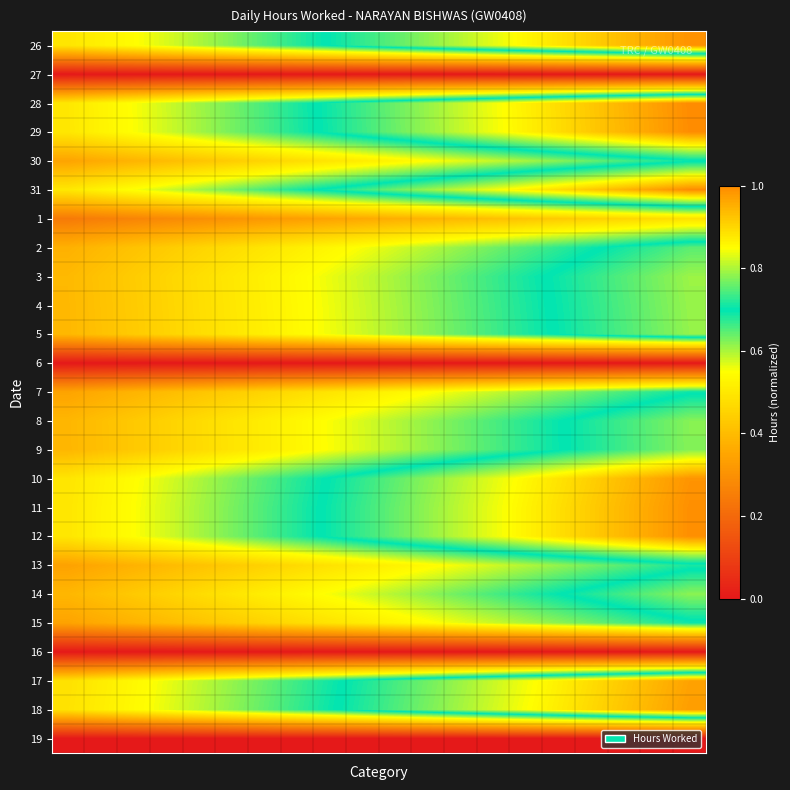

Reading left to right, extract all data points from this chart.

26: 0.5	0.5	0.5	0.6	0.6	0.6	0.7	0.7	0.7	0.7	0.8	0.8	0.8	0.8	0.9	0.9	0.9	0.9	1.0	1.0
27: 0.0	0.0	0.0	0.0	0.0	0.0	0.0	0.0	0.0	0.0	0.0	0.0	0.0	0.0	0.0	0.0	0.0	0.0	0.0	0.0
28: 0.5	0.5	0.6	0.6	0.6	0.6	0.7	0.7	0.7	0.7	0.8	0.8	0.8	0.8	0.9	0.9	0.9	0.9	1.0	1.0
29: 0.5	0.5	0.6	0.6	0.6	0.6	0.7	0.7	0.7	0.7	0.8	0.8	0.8	0.8	0.9	0.9	0.9	0.9	1.0	1.0
30: 0.3	0.4	0.4	0.4	0.4	0.4	0.5	0.5	0.5	0.5	0.5	0.5	0.6	0.6	0.6	0.6	0.6	0.7	0.7	0.7
31: 0.5	0.5	0.6	0.6	0.6	0.6	0.7	0.7	0.7	0.7	0.8	0.8	0.8	0.8	0.9	0.9	0.9	0.9	1.0	1.0
1: 0.2	0.3	0.3	0.3	0.3	0.3	0.3	0.3	0.3	0.4	0.4	0.4	0.4	0.4	0.4	0.4	0.4	0.5	0.5	0.5
2: 0.4	0.4	0.4	0.4	0.5	0.5	0.5	0.5	0.5	0.6	0.6	0.6	0.6	0.6	0.7	0.7	0.7	0.7	0.7	0.8
3: 0.4	0.4	0.4	0.5	0.5	0.5	0.5	0.5	0.6	0.6	0.6	0.6	0.6	0.7	0.7	0.7	0.7	0.7	0.8	0.8
4: 0.4	0.4	0.4	0.5	0.5	0.5	0.5	0.5	0.6	0.6	0.6	0.6	0.6	0.7	0.7	0.7	0.7	0.7	0.8	0.8
5: 0.4	0.4	0.4	0.5	0.5	0.5	0.5	0.5	0.6	0.6	0.6	0.6	0.6	0.7	0.7	0.7	0.7	0.7	0.8	0.8
6: 0.0	0.0	0.0	0.0	0.0	0.0	0.0	0.0	0.0	0.0	0.0	0.0	0.0	0.0	0.0	0.0	0.0	0.0	0.0	0.0
7: 0.3	0.4	0.4	0.4	0.4	0.4	0.5	0.5	0.5	0.5	0.5	0.5	0.6	0.6	0.6	0.6	0.6	0.7	0.7	0.7
8: 0.4	0.4	0.4	0.5	0.5	0.5	0.5	0.5	0.6	0.6	0.6	0.6	0.6	0.7	0.7	0.7	0.7	0.7	0.8	0.8
9: 0.4	0.4	0.4	0.4	0.5	0.5	0.5	0.5	0.6	0.6	0.6	0.6	0.6	0.7	0.7	0.7	0.7	0.7	0.8	0.8
10: 0.5	0.5	0.5	0.6	0.6	0.6	0.6	0.7	0.7	0.7	0.8	0.8	0.8	0.8	0.9	0.9	0.9	0.9	1.0	1.0
11: 0.5	0.5	0.5	0.6	0.6	0.6	0.7	0.7	0.7	0.7	0.8	0.8	0.8	0.8	0.9	0.9	0.9	0.9	1.0	1.0
12: 0.5	0.5	0.5	0.6	0.6	0.6	0.7	0.7	0.7	0.7	0.8	0.8	0.8	0.8	0.9	0.9	0.9	0.9	1.0	1.0
13: 0.3	0.4	0.4	0.4	0.4	0.4	0.5	0.5	0.5	0.5	0.5	0.5	0.6	0.6	0.6	0.6	0.6	0.6	0.7	0.7
14: 0.4	0.4	0.4	0.5	0.5	0.5	0.5	0.5	0.6	0.6	0.6	0.6	0.6	0.7	0.7	0.7	0.7	0.7	0.8	0.8
15: 0.3	0.4	0.4	0.4	0.4	0.4	0.5	0.5	0.5	0.5	0.5	0.5	0.6	0.6	0.6	0.6	0.6	0.7	0.7	0.7
16: 0.0	0.0	0.0	0.0	0.0	0.0	0.0	0.0	0.0	0.0	0.0	0.0	0.0	0.0	0.0	0.0	0.0	0.0	0.0	0.0
17: 0.5	0.5	0.5	0.6	0.6	0.6	0.6	0.7	0.7	0.7	0.7	0.8	0.8	0.8	0.8	0.9	0.9	0.9	0.9	1.0
18: 0.5	0.5	0.5	0.6	0.6	0.6	0.6	0.7	0.7	0.7	0.7	0.8	0.8	0.8	0.8	0.9	0.9	0.9	0.9	1.0
19: 0.0	0.0	0.0	0.0	0.0	0.0	0.0	0.0	0.0	0.0	0.0	0.0	0.0	0.0	0.0	0.0	0.0	0.0	0.0	0.0